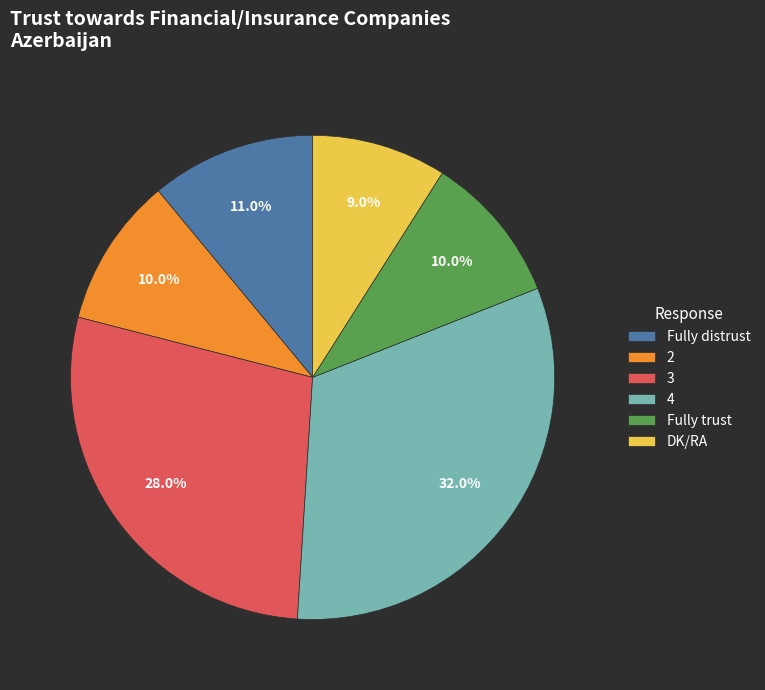

The 3 slice represents 28% of the pie. True or false?

True